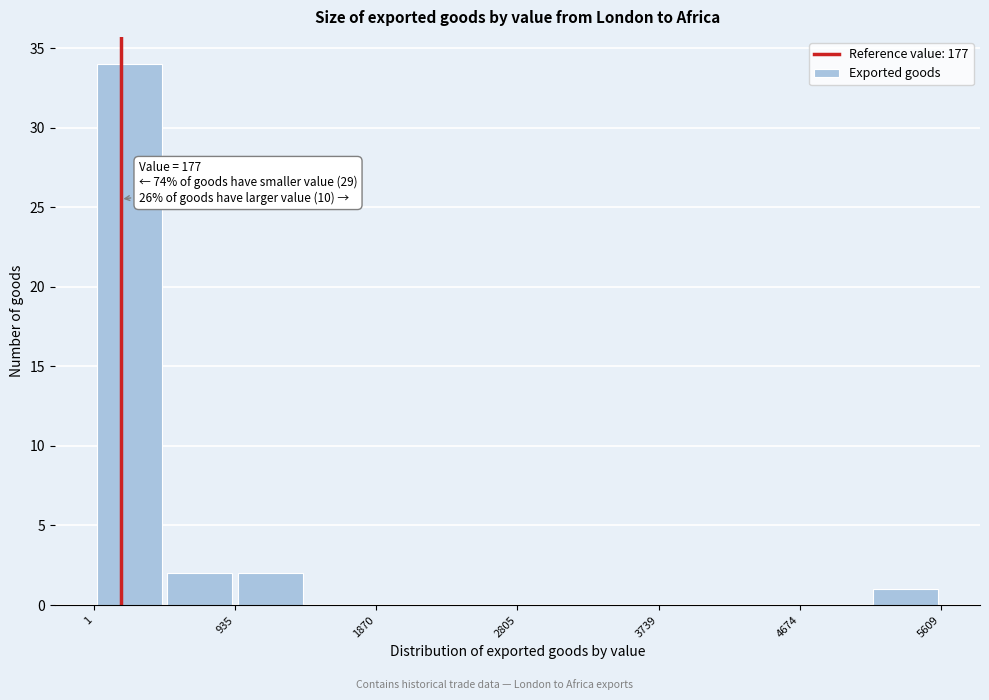

Which range on the x-axis has the tallest bar?

0 to 500